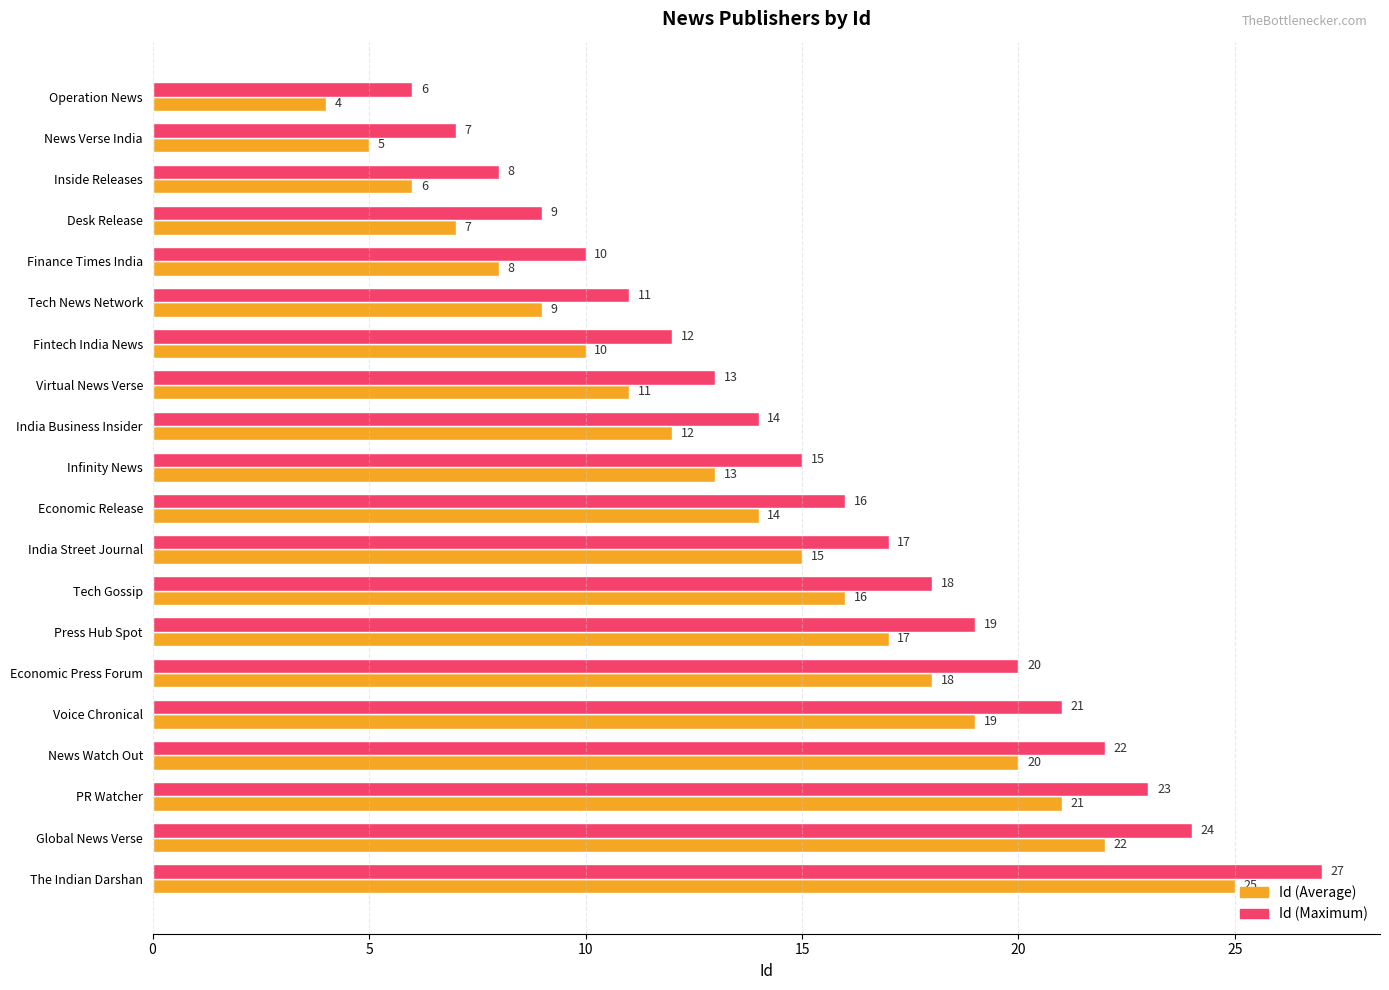

What is the total value across all series at Economic Release?

30